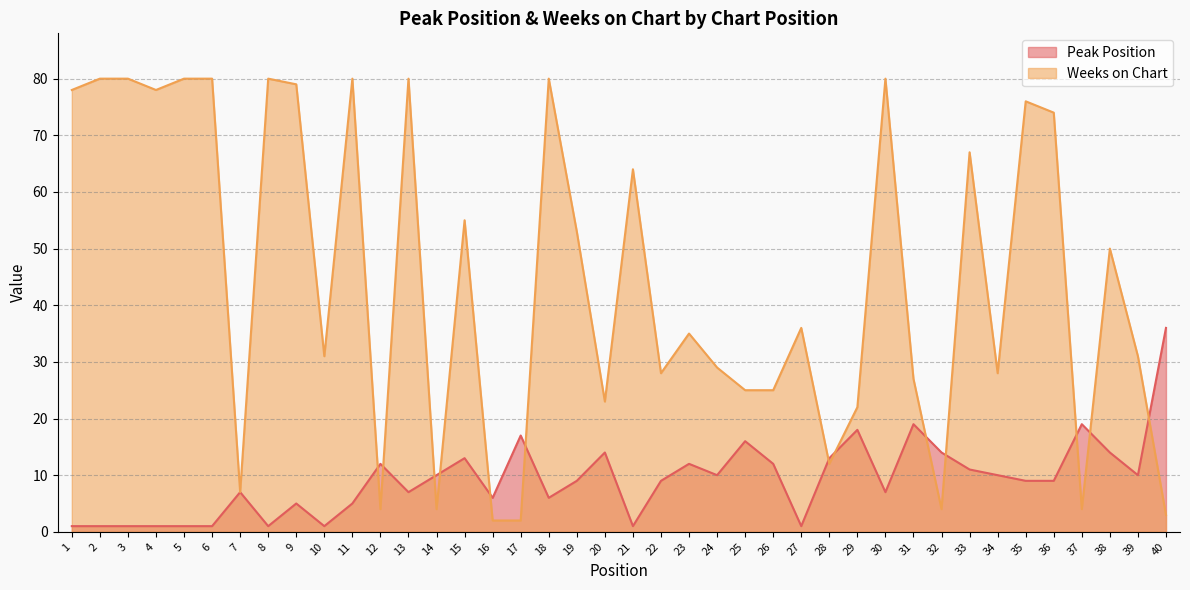

Is it true that Peak Position equals 12 at 23?

True